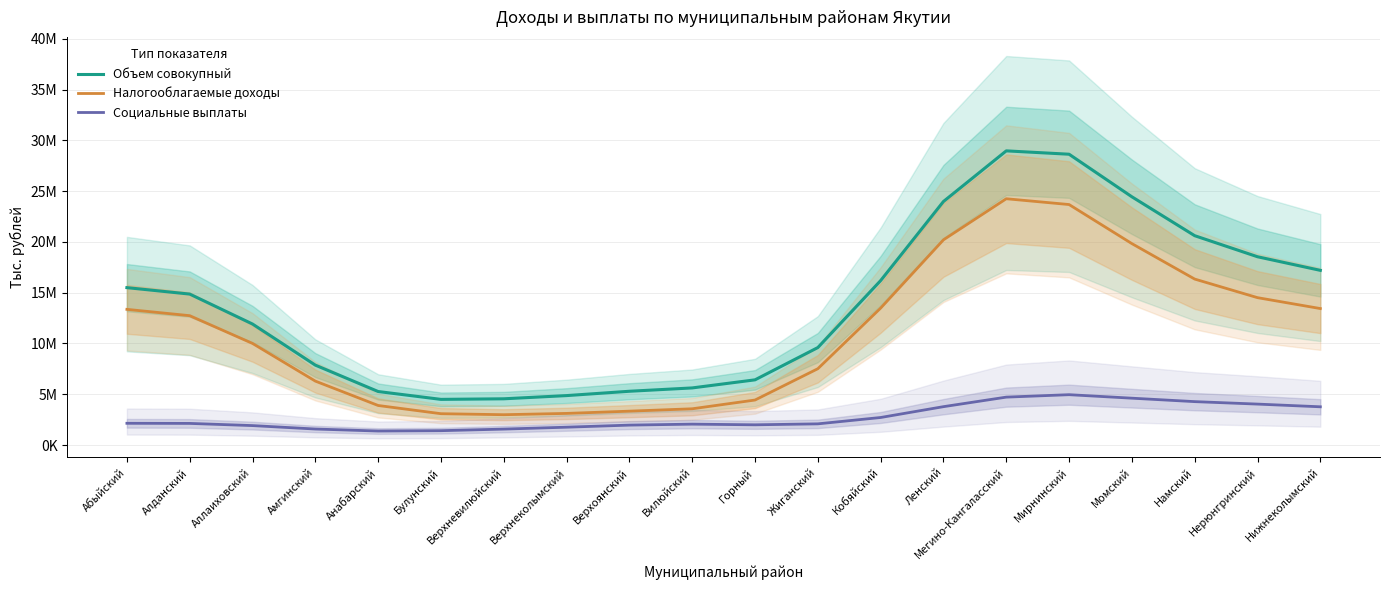

What position from the left is Алданский?

2